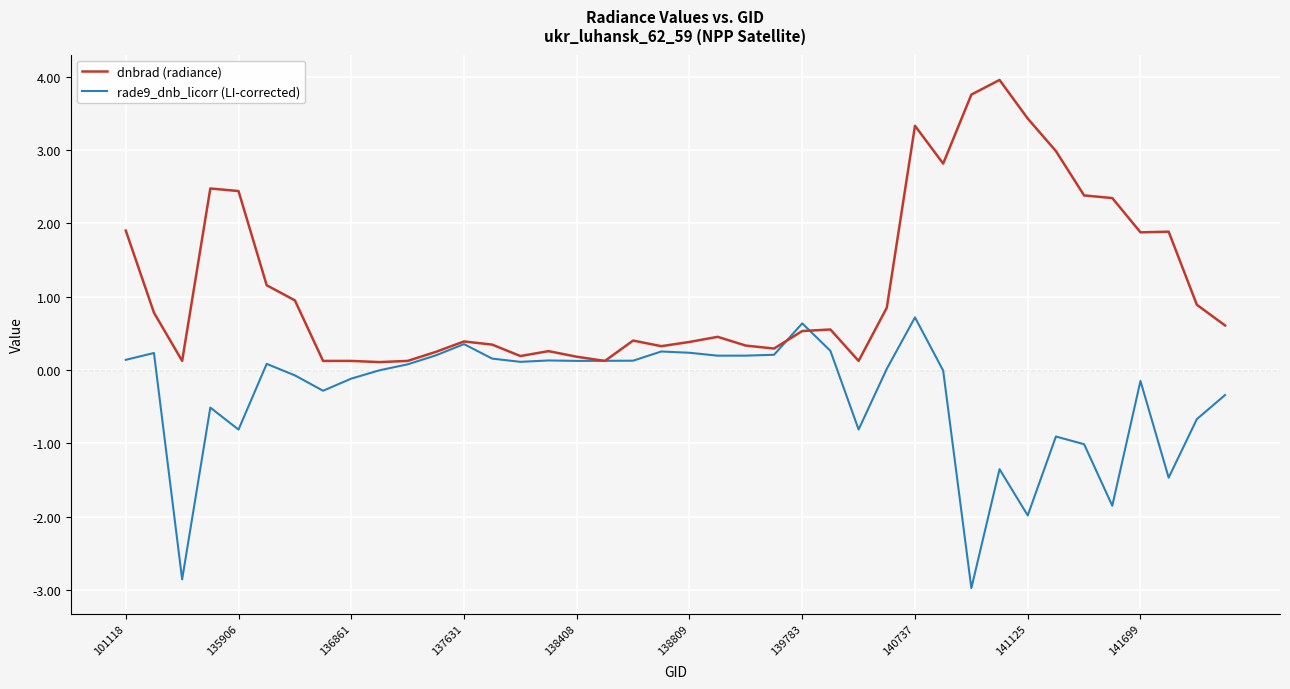

What is the smallest value displayed?

-3.0